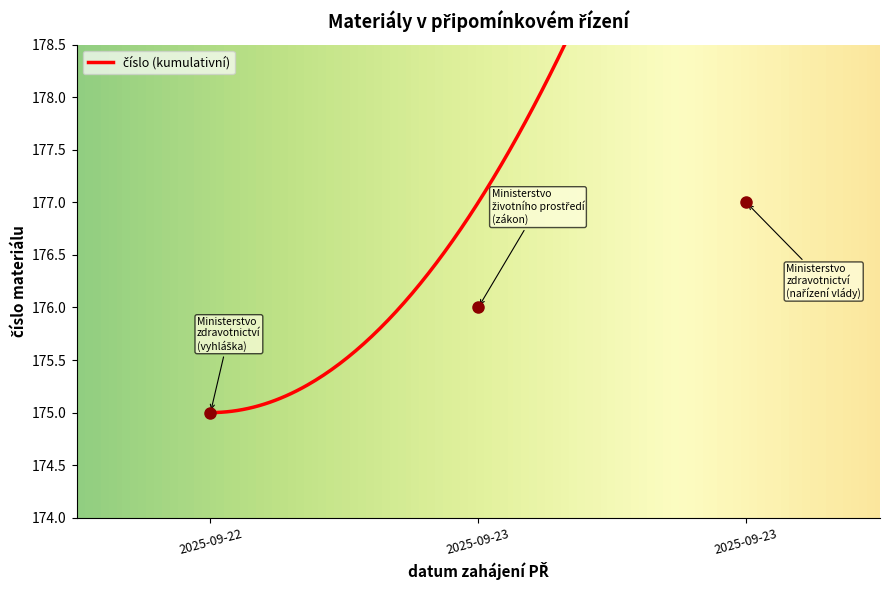

What is the maximum value shown in the chart?

177